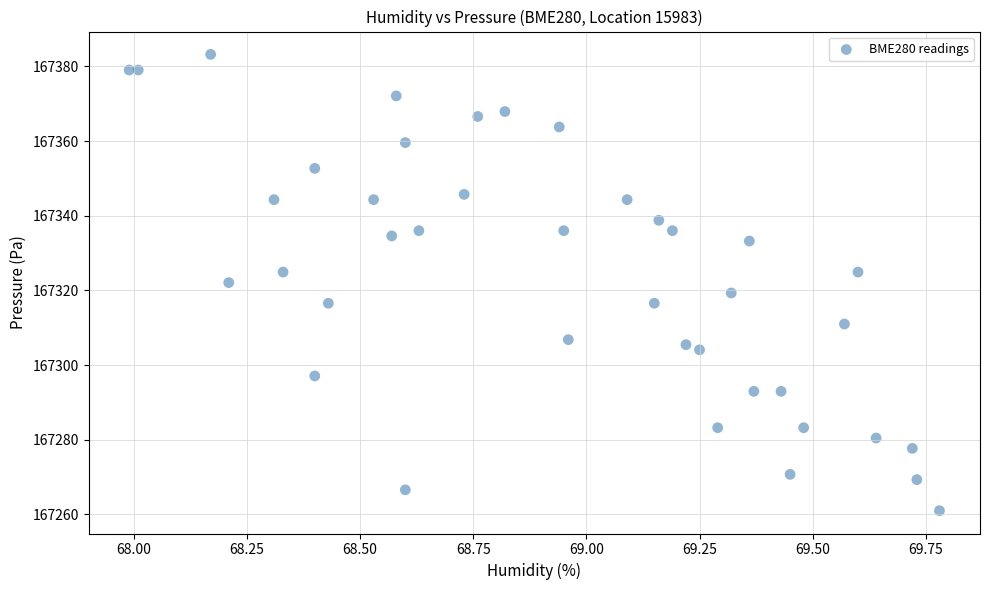

What is the range of X values (max minus min)?

1.8